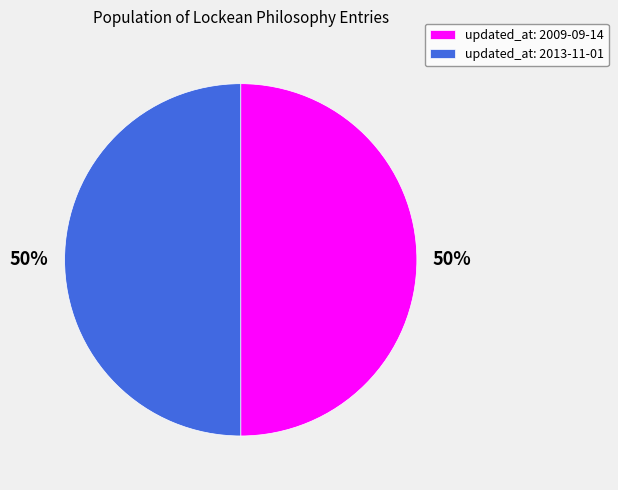

Count the number of slices in the pie.

2